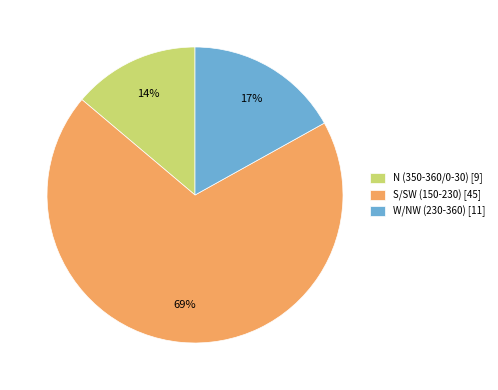

Which slice represents more than half of the pie?

S/SW (150-230) [45]